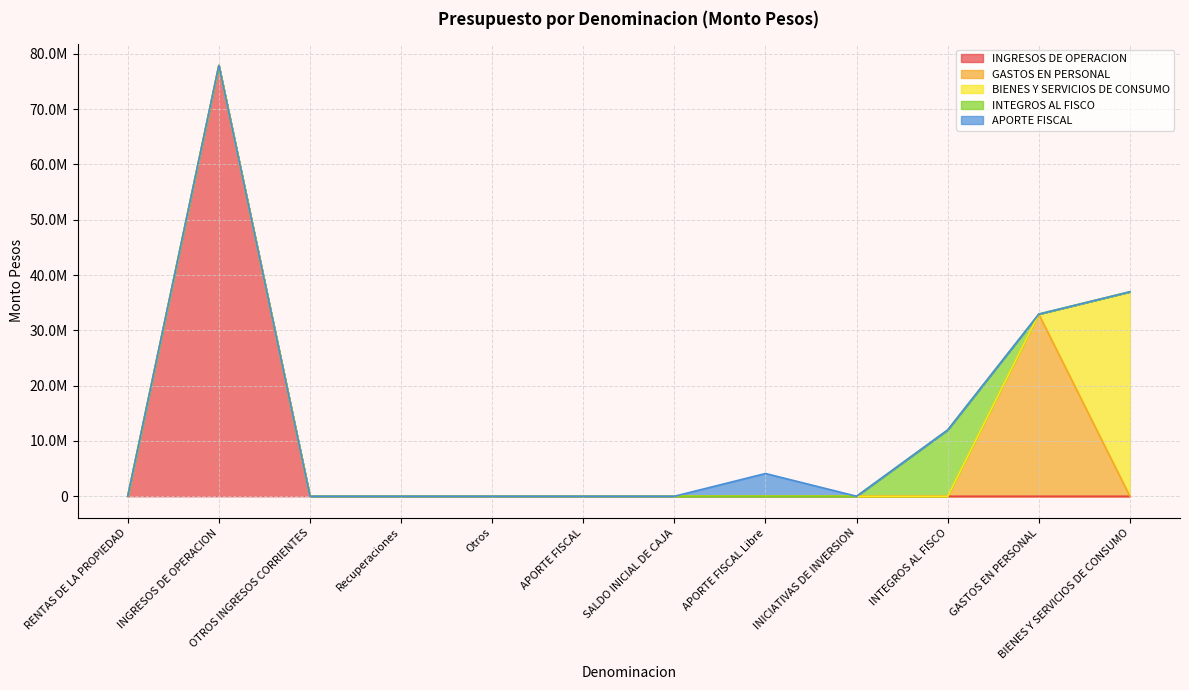

What is the difference between the maximum and minimum values in the APORTE FISCAL series?

4111998